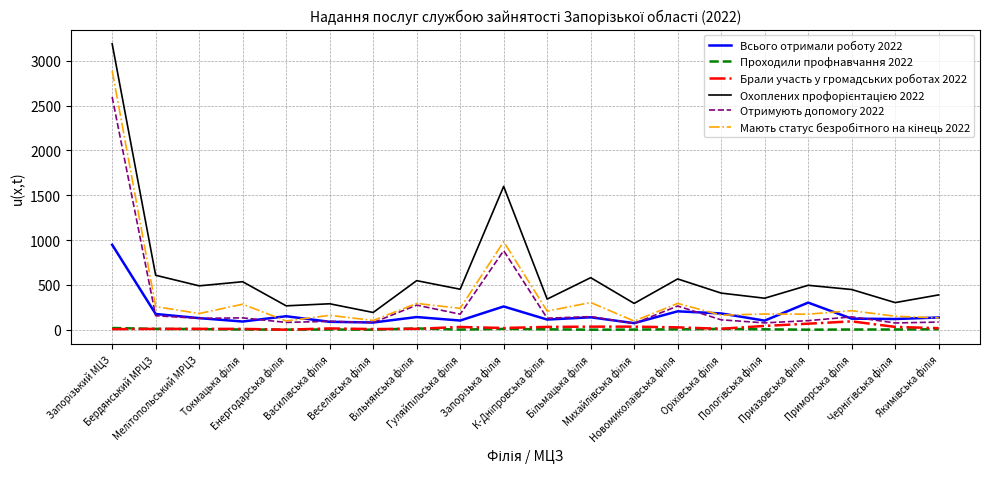

What is the approximate value of Брали участь у громадських роботах 2022 at Гуляйпільська філія?

30